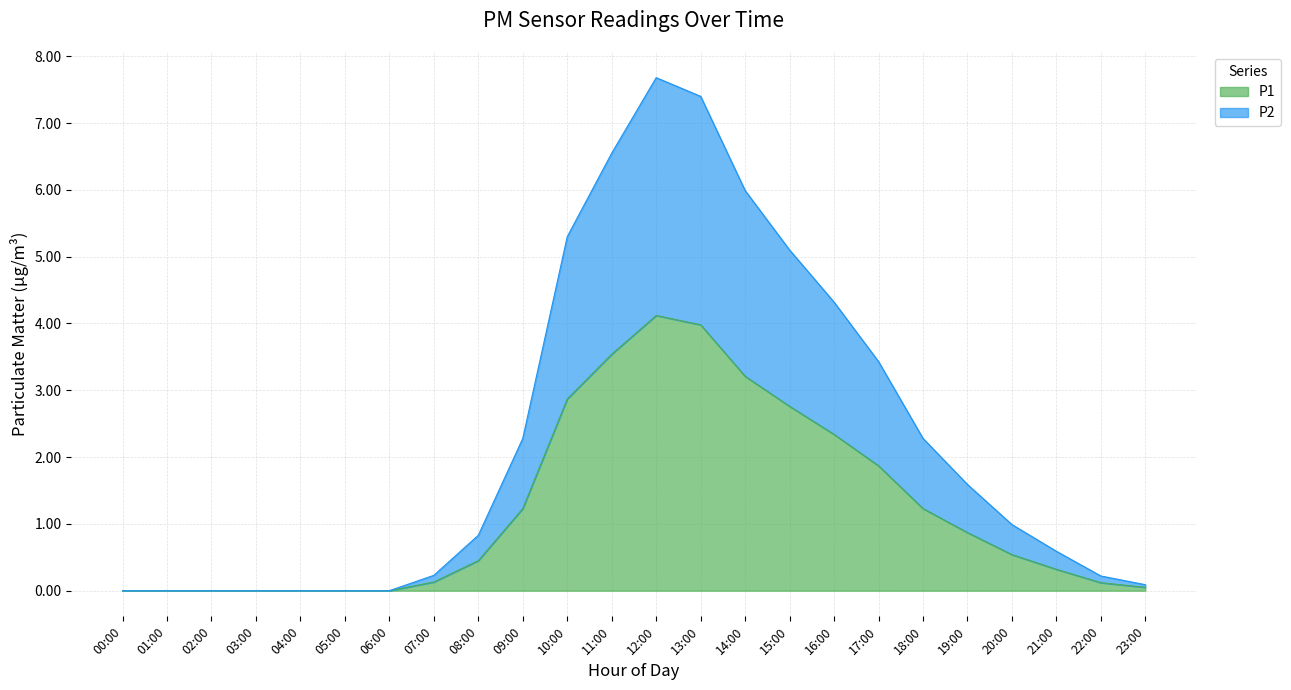

How many series are shown in this chart?

2